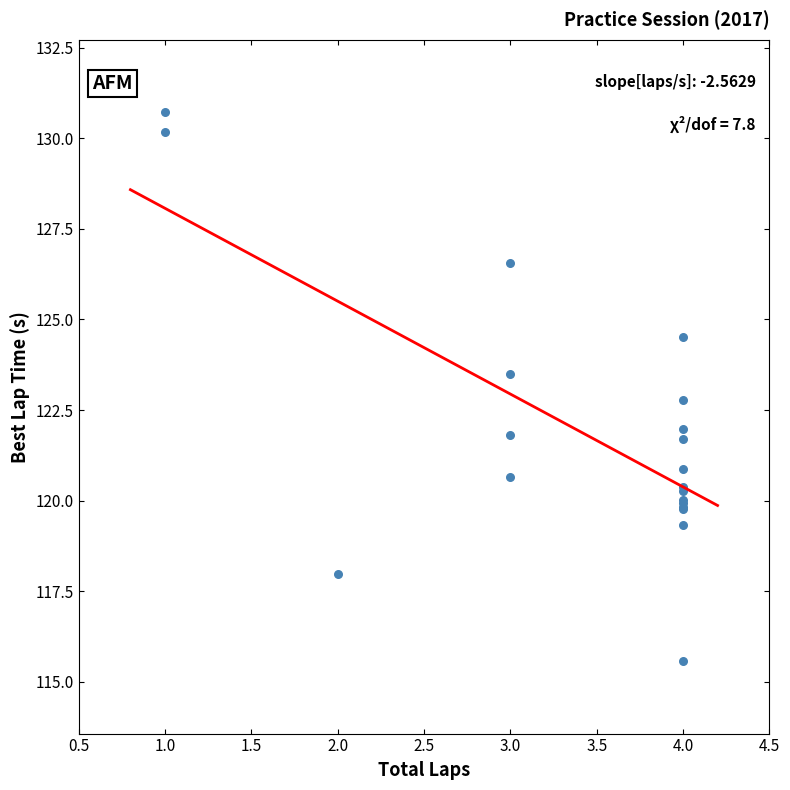

What Y value in the scatter plot is closest to 123?

122.8